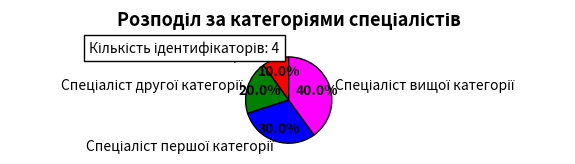

Does any single category account for the majority?

No